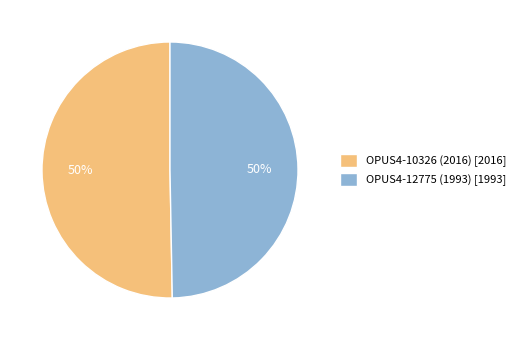

To the nearest percent, what is the combined percentage of OPUS4-10326 (2016) and OPUS4-12775 (1993)?

100%